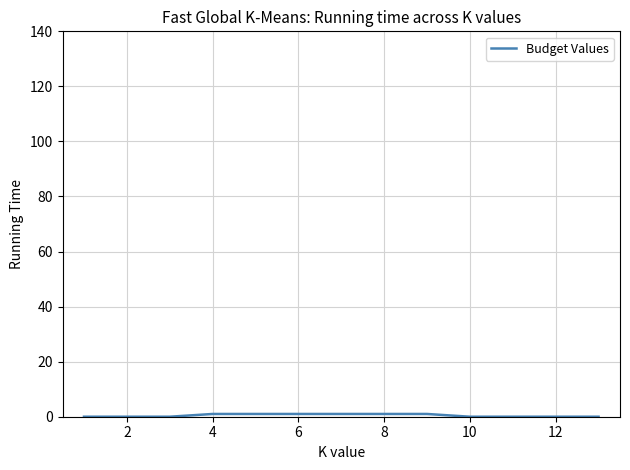

Is this an area chart (filled region under the line)?

No